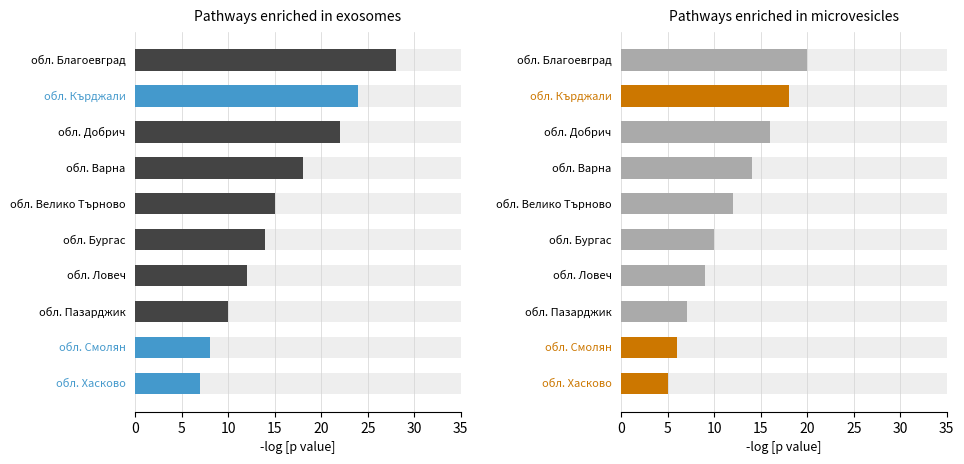

How many data points does each series have?

10